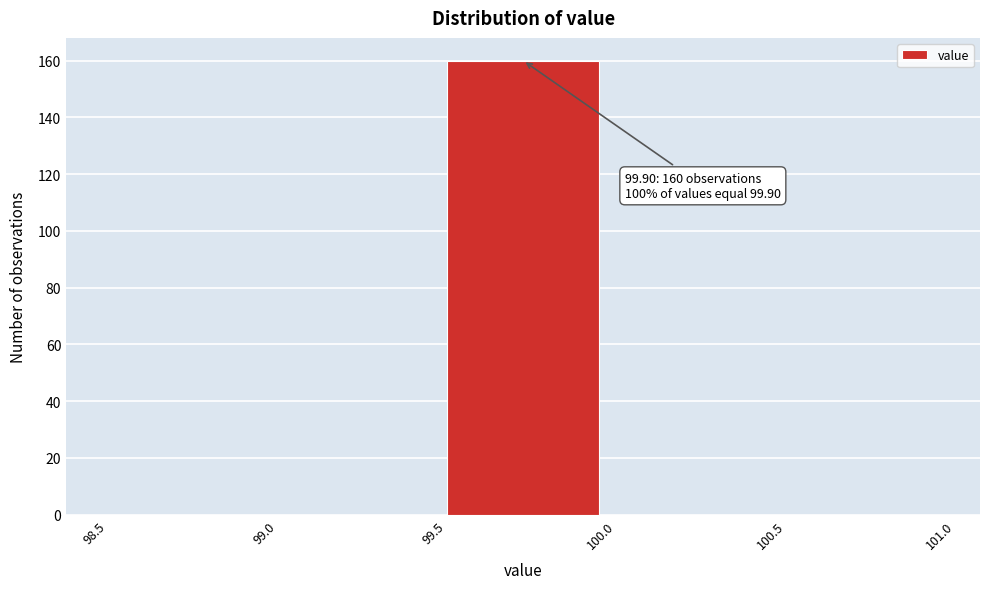

Which range on the x-axis has the tallest bar?

99.5 to 100.0